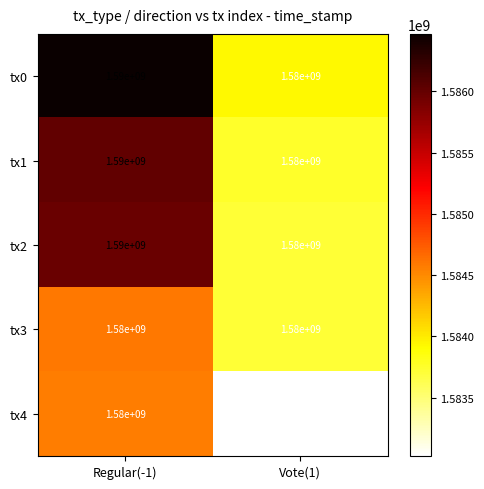

What is the average value of the tx1 series?

1585000000